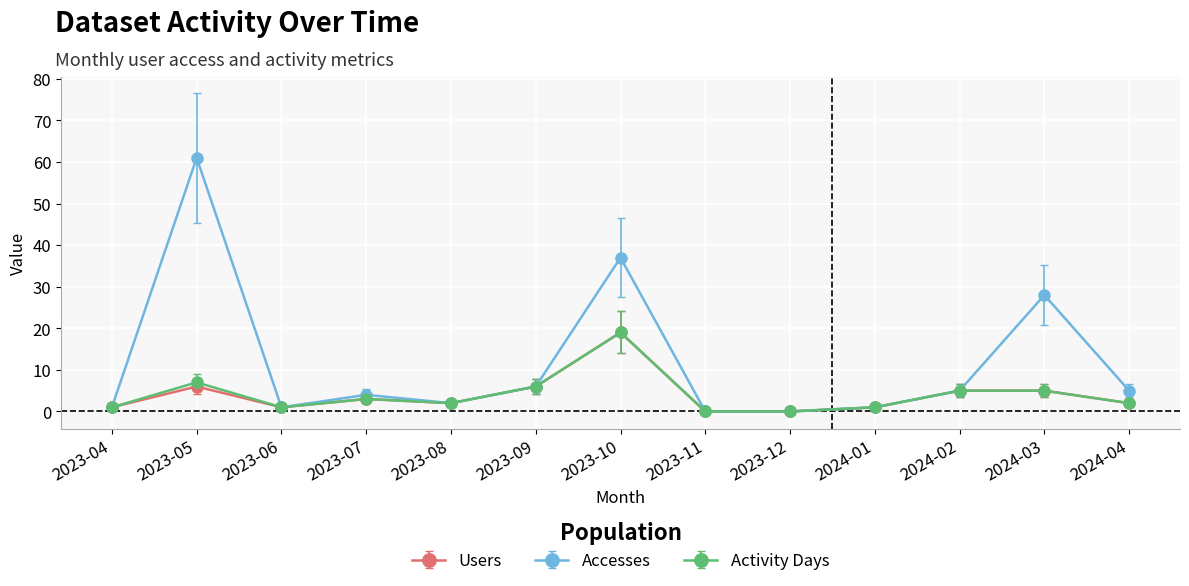

Is the value of Users at 2023-10 greater than the value of Activity Days at 2023-06?

Yes